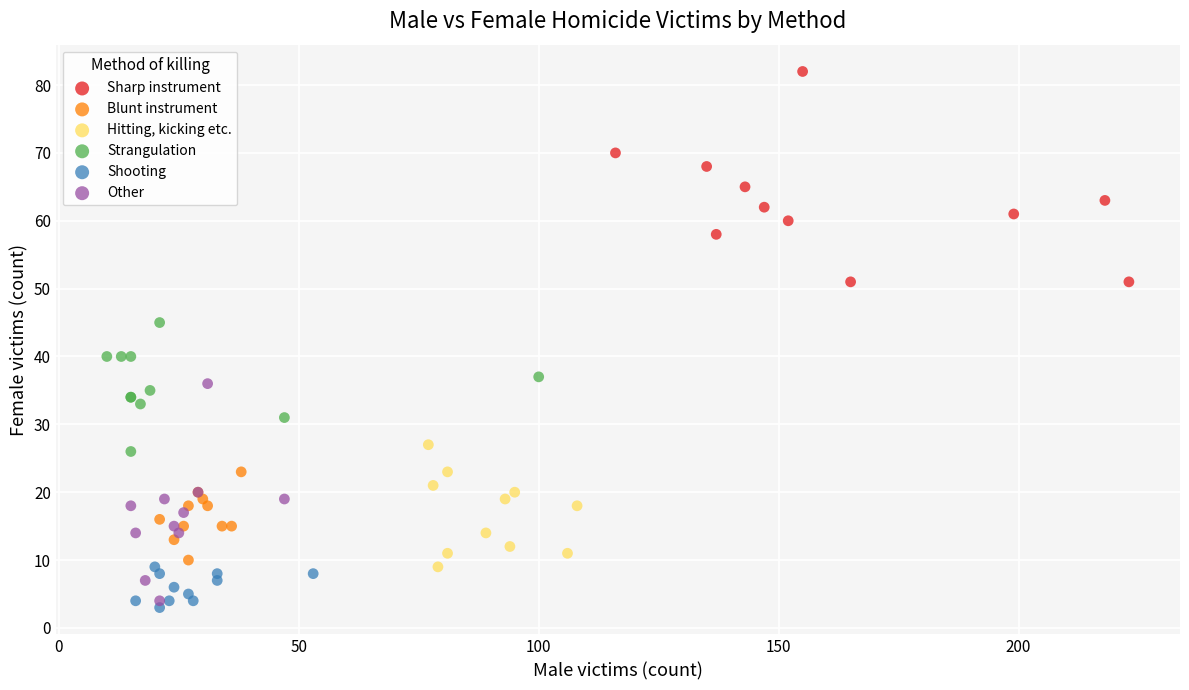

Which series reaches the maximum Y coordinate?

Sharp instrument